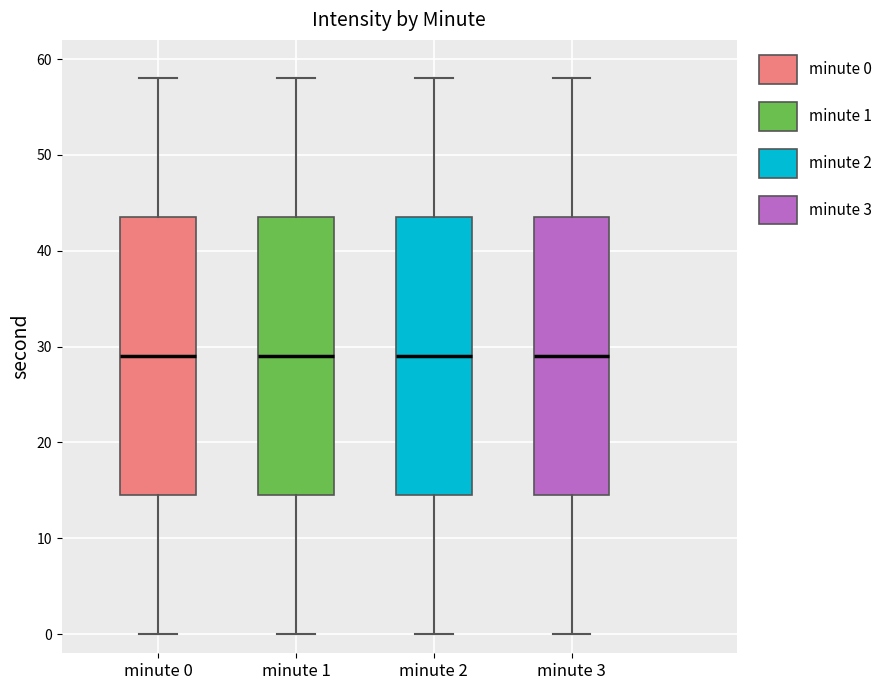

Reading left to right, read every box against the y-axis: the position of its median line, the range the box covers, and the ends of its whiskers. The values are not printed on the chart, so give them approximately, as read against the axis.

minute 0: median 29, box 15 to 44, whiskers 0 to 58
minute 1: median 29, box 15 to 44, whiskers 0 to 58
minute 2: median 29, box 15 to 44, whiskers 0 to 58
minute 3: median 29, box 15 to 44, whiskers 0 to 58